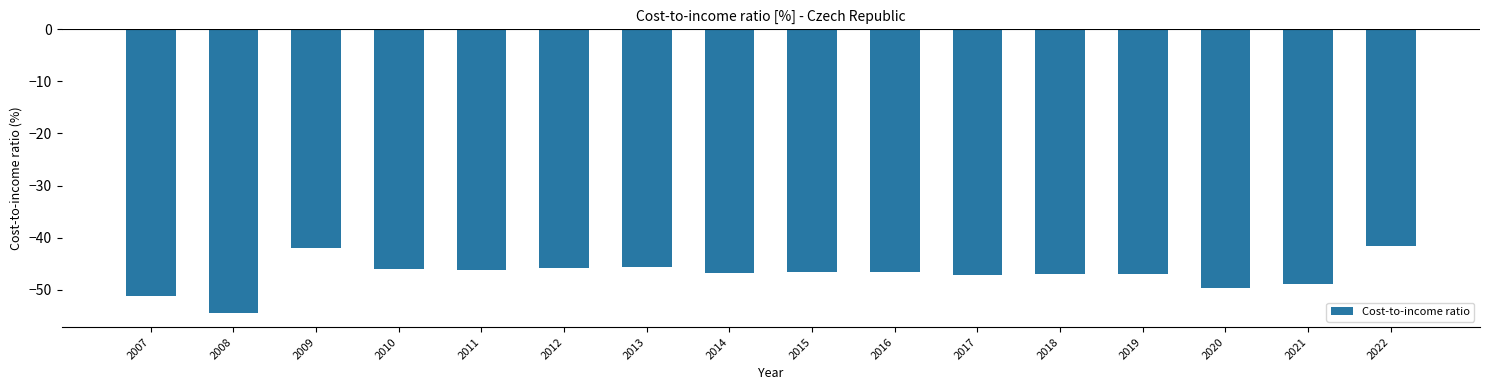

What is the difference between the maximum and minimum values?

12.7